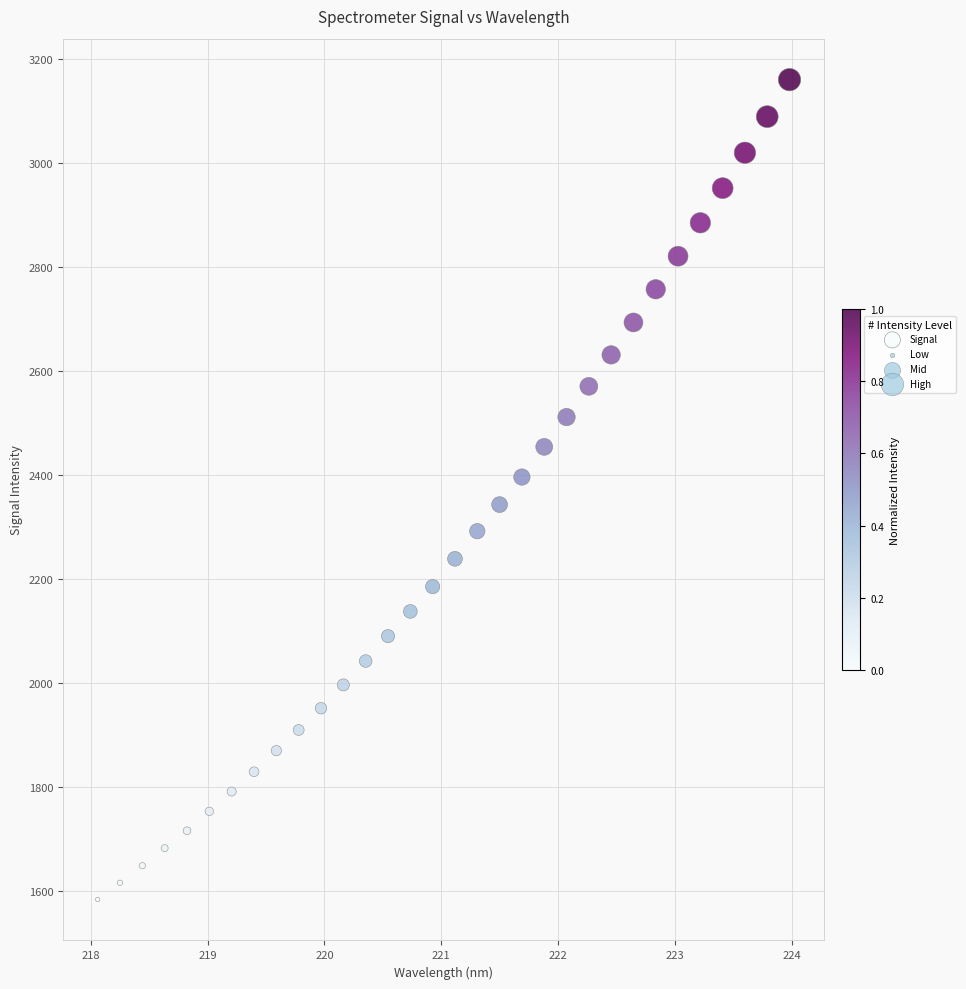

What is the range of X values (max minus min)?

5.9